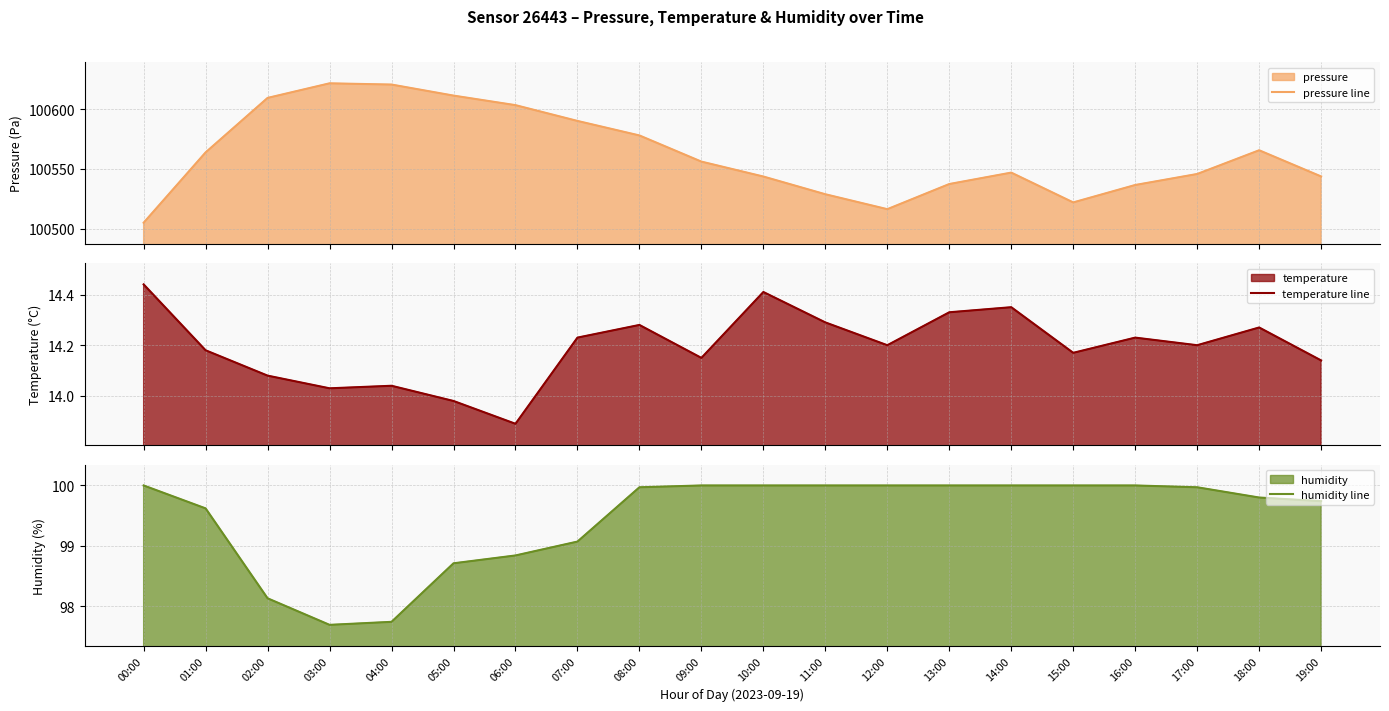

Reading left to right, transcribe all the data shown in this chart.

pressure line: 100504.9	100563.8	100609.4	100621.7	100620.6	100611.4	100603.4	100590.2	100578.0	100556.1	100543.6	100528.8	100516.2	100537.3	100546.9	100521.9	100536.5	100545.7	100565.6	100543.7
temperature line: 14.4	14.2	14.1	14.0	14.0	14.0	13.9	14.2	14.3	14.2	14.4	14.3	14.2	14.3	14.3	14.2	14.2	14.2	14.3	14.1
humidity line: 100.0	99.6	98.1	97.7	97.7	98.7	98.8	99.1	100.0	100.0	100.0	100.0	100.0	100.0	100.0	100.0	100.0	100.0	99.8	99.7